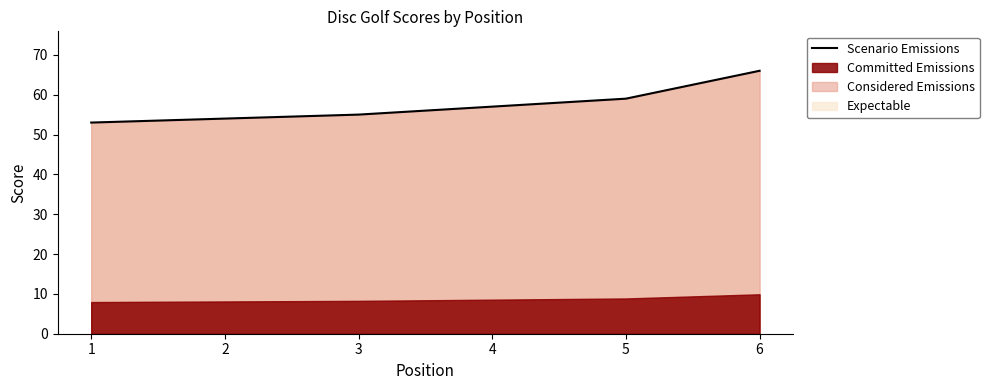

At which label does the data first exceed 57?

5